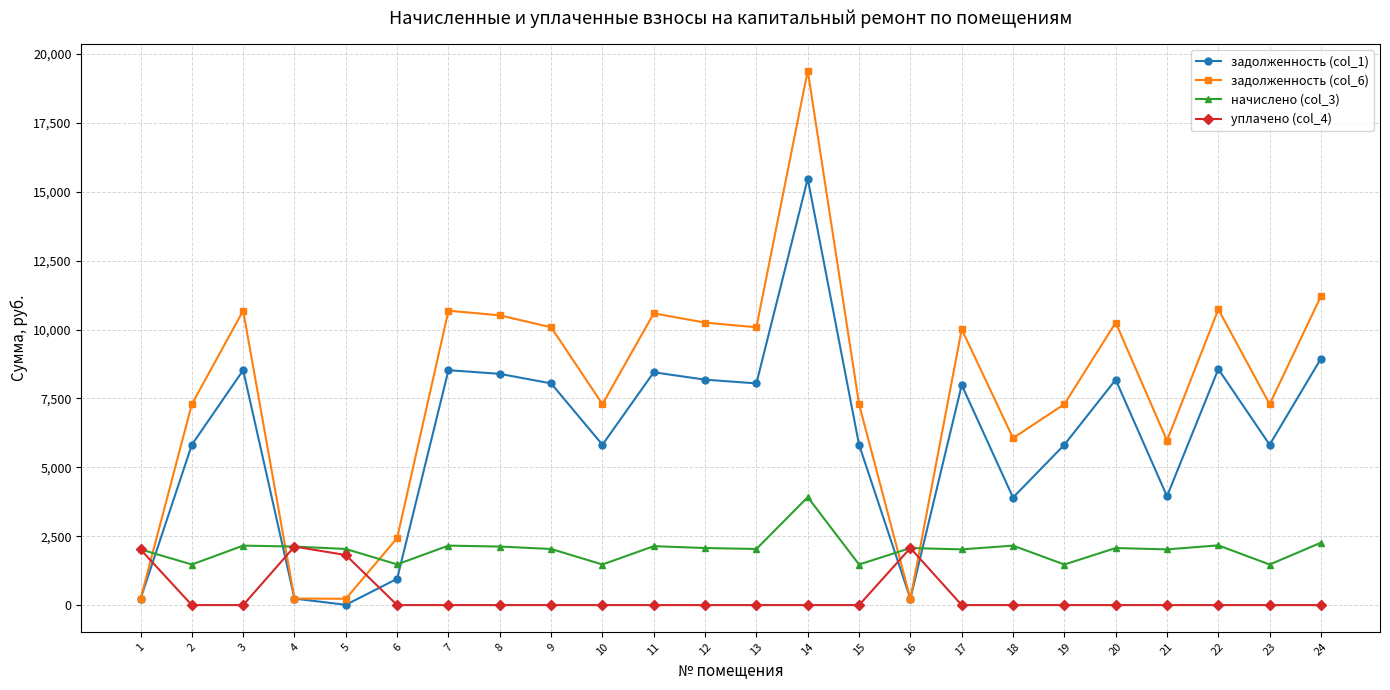

Which series has the largest range (max minus min)?

задолженность (col_6)